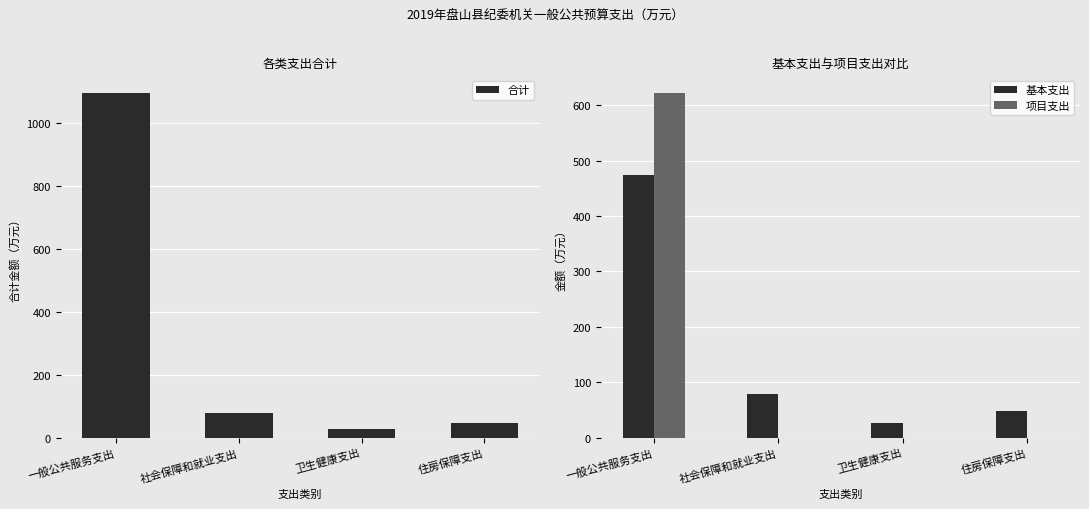

Rank the categories by 基本支出 value from highest to lowest.

一般公共服务支出, 社会保障和就业支出, 住房保障支出, 卫生健康支出